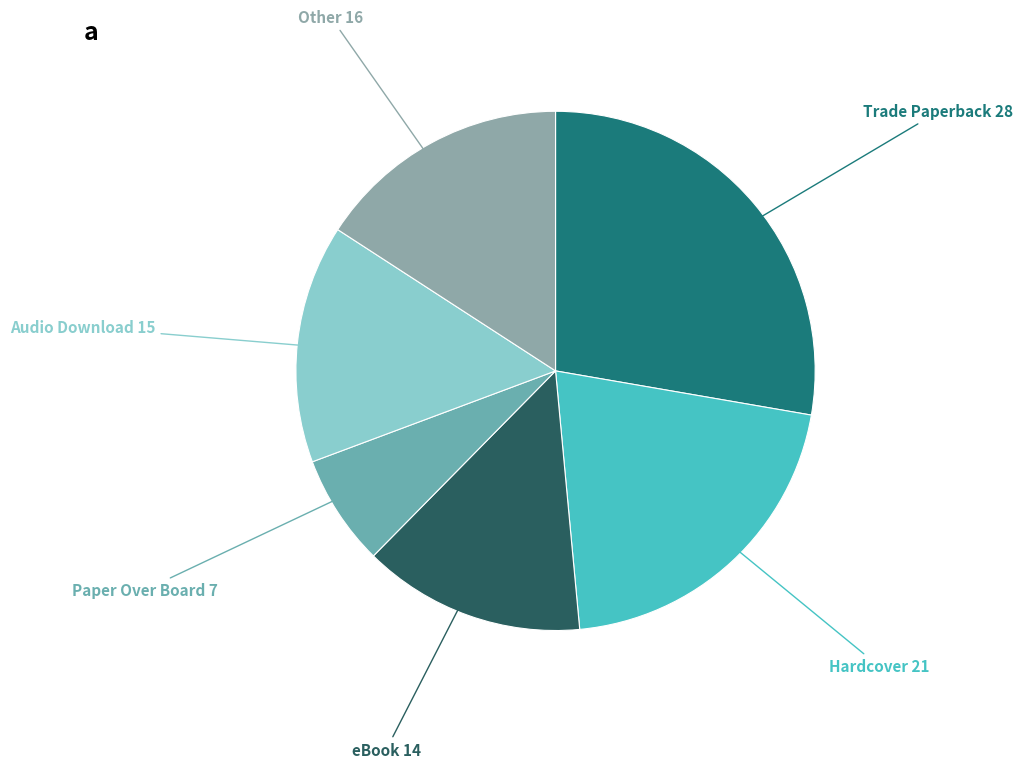

How many segments does this pie chart have?

6